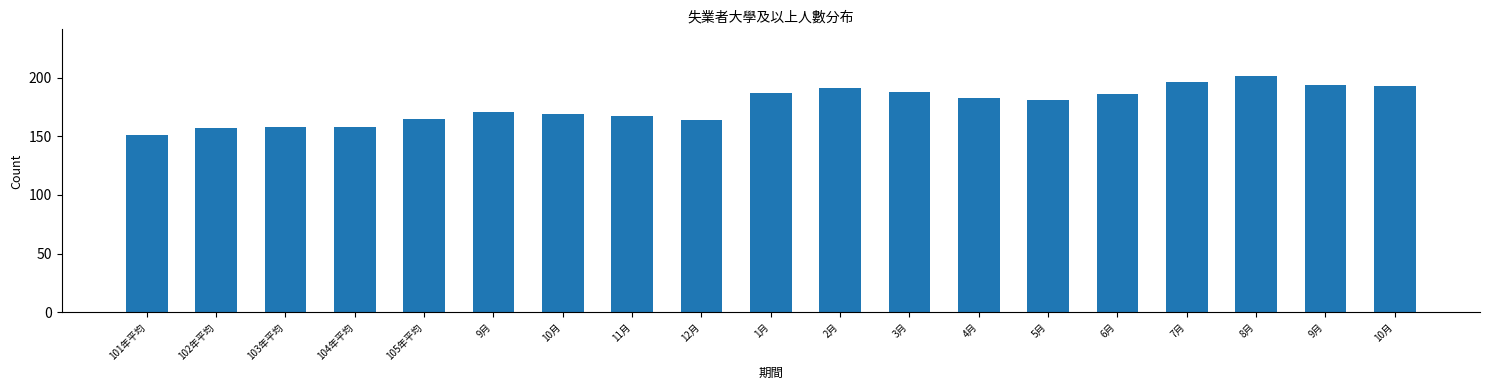

Does the chart contain any negative values?

No